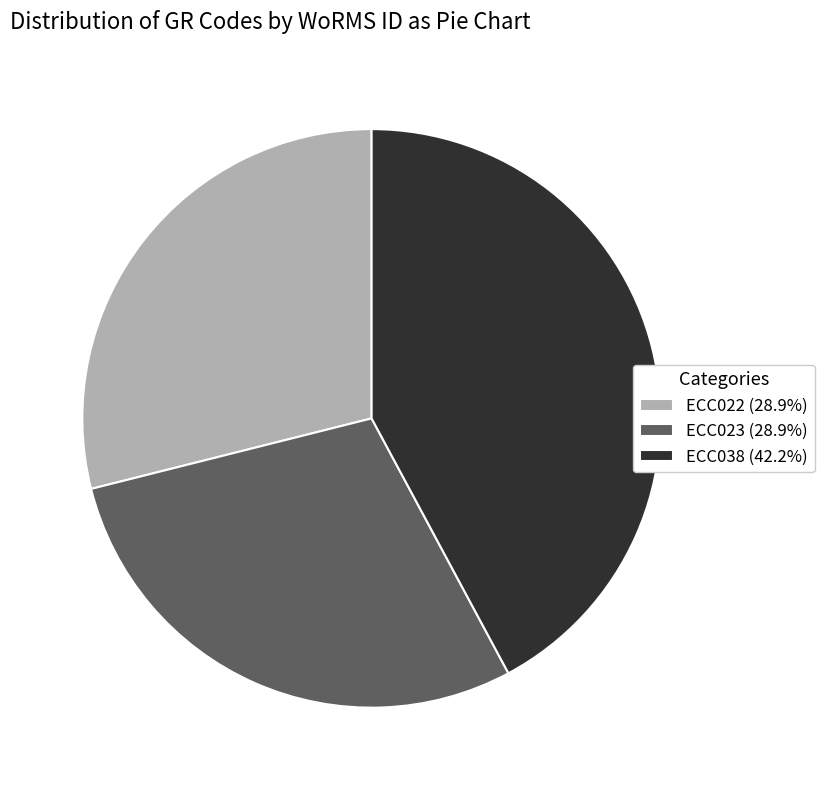

The ECC022 slice represents 23% of the pie. True or false?

False